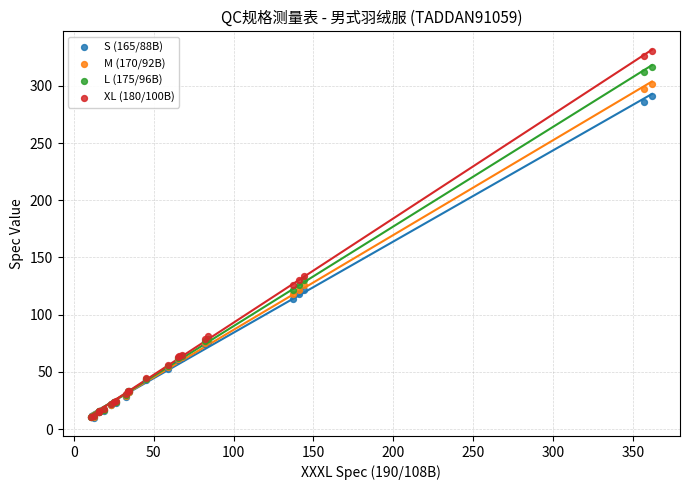

Across all series, what Y value is closest to 170?

134.0